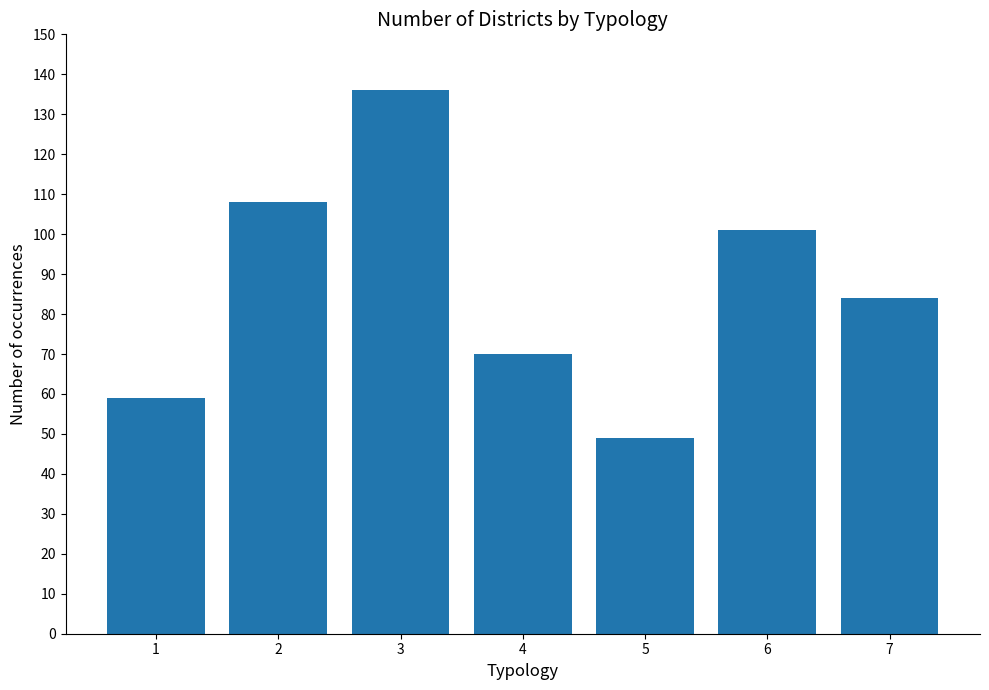

What is the minimum value shown in the chart?

49